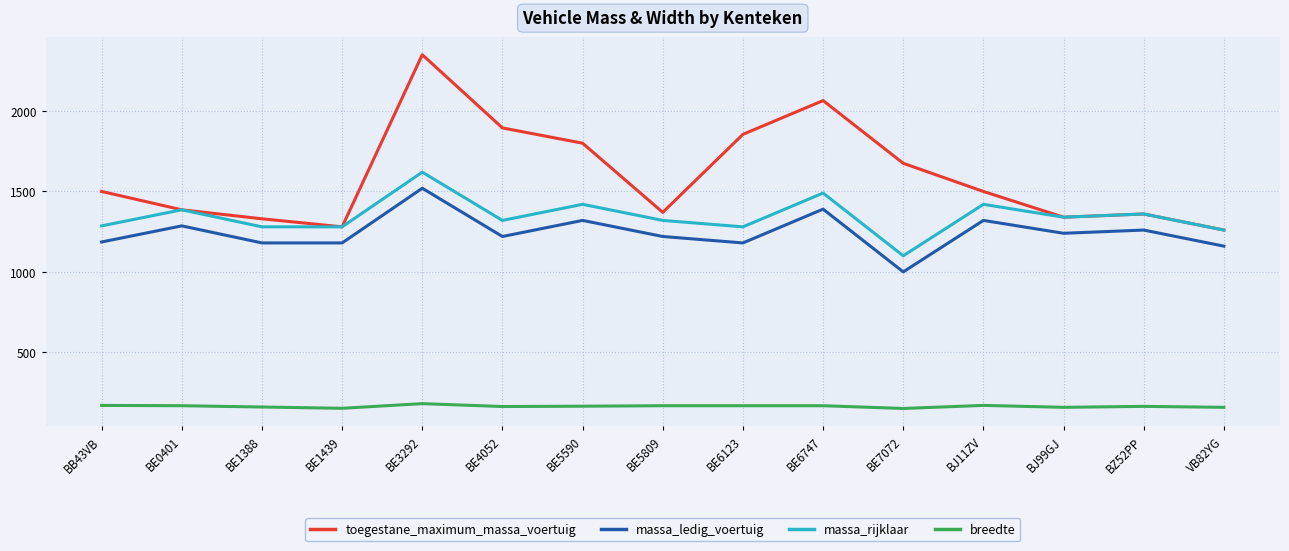

The massa_ledig_voertuig series shows 564 at BE5809. True or false?

False